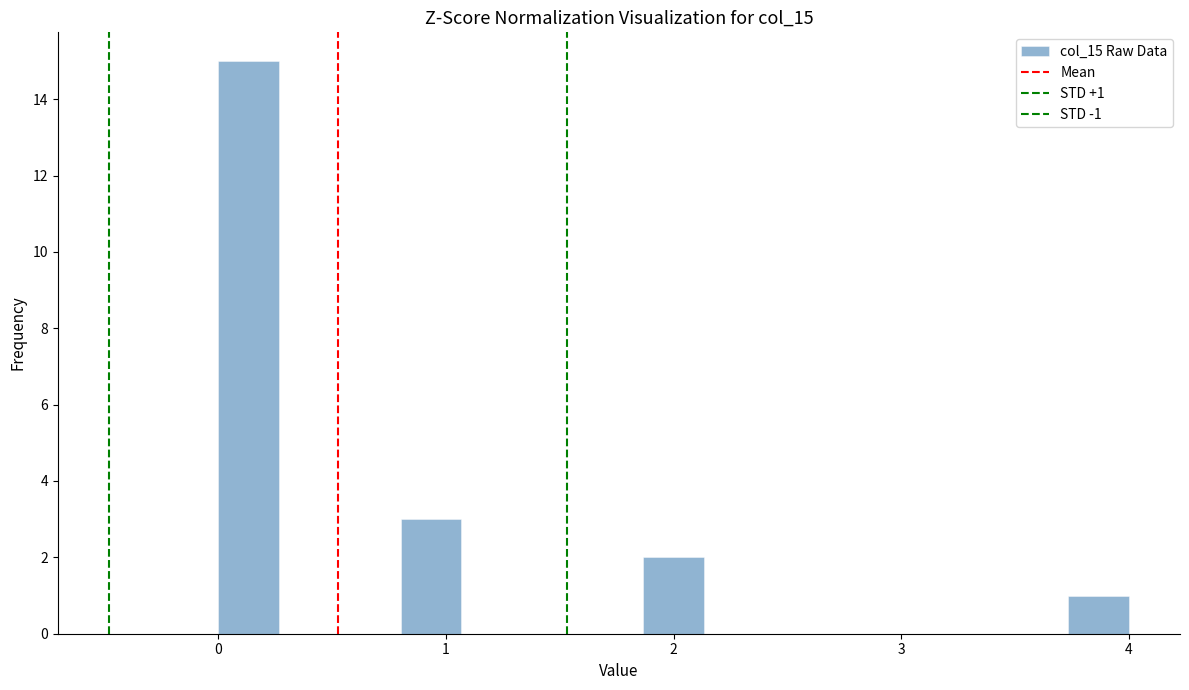

Read against the x-axis, roughly where is the centre of the tallest bar?

0.1